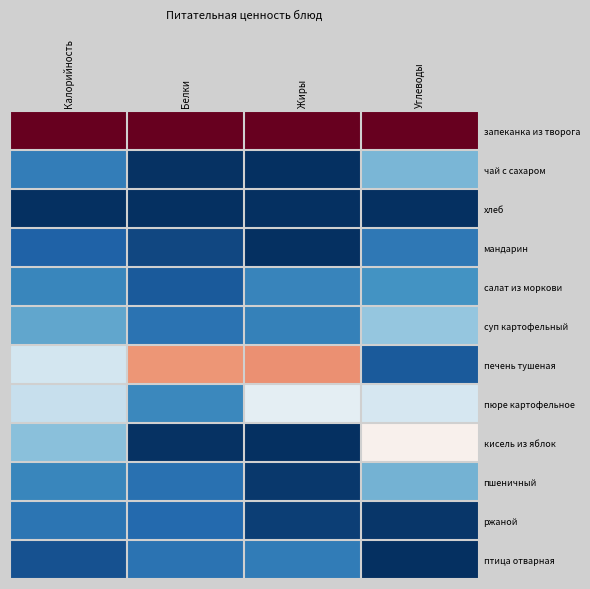

What is the difference between the highest and lowest values at Жиры?

1.0